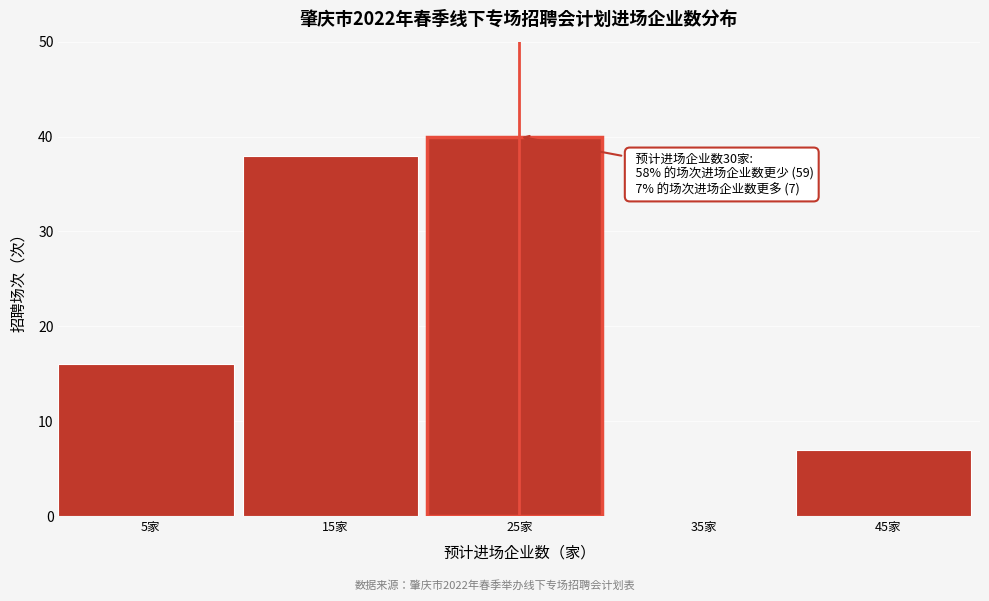

Reading left to right, what are all the values shown in this chart?

5家=16	15家=38	25家=40	35家=0	45家=7